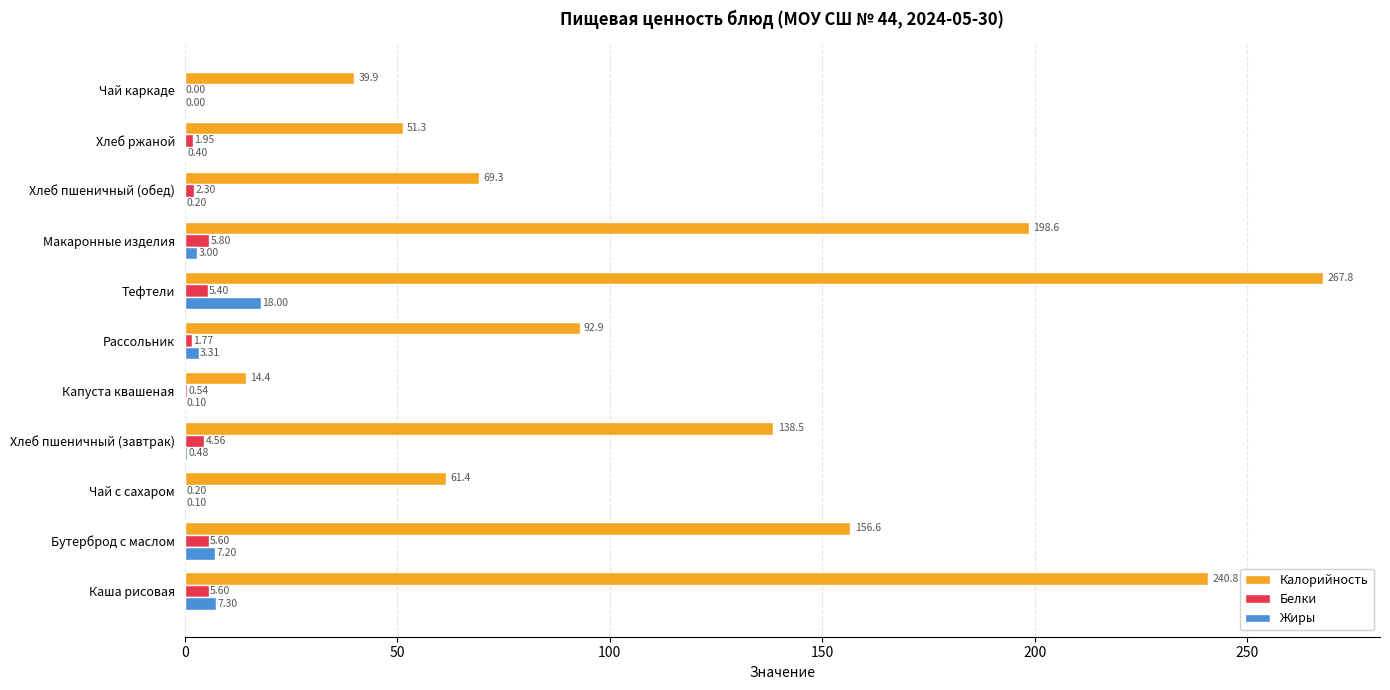

Between Тефтели and Макаронные изделия, which series saw the biggest shift?

Калорийность